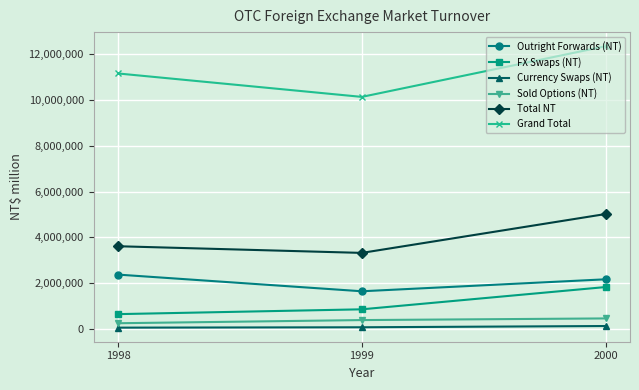

True or false: Currency Swaps (NT) has a value of 124861 at 2000.

True